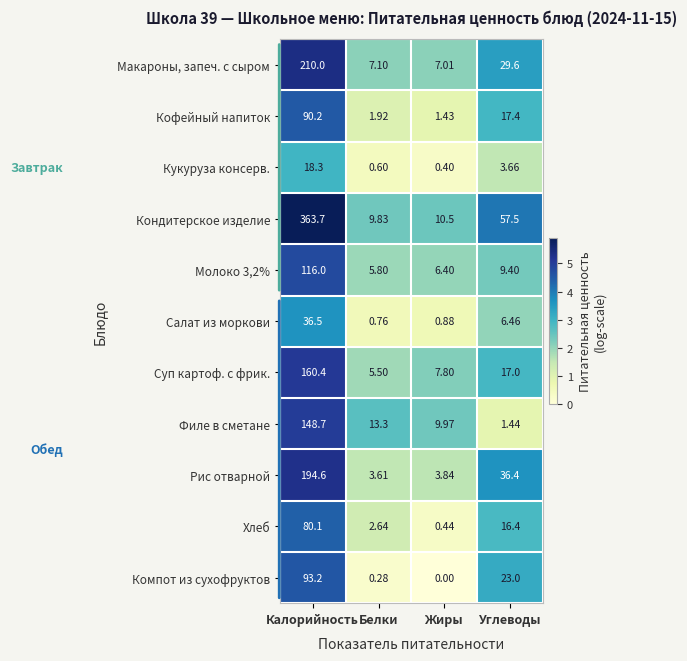

List the series in order of their peak value, highest first.

Кондитерское изделие, Макароны, запеч. с сыром, Рис отварной, Суп картоф. с фрик., Филе в сметане, Молоко 3,2%, Компот из сухофруктов, Кофейный напиток, Хлеб, Салат из моркови, Кукуруза консерв.